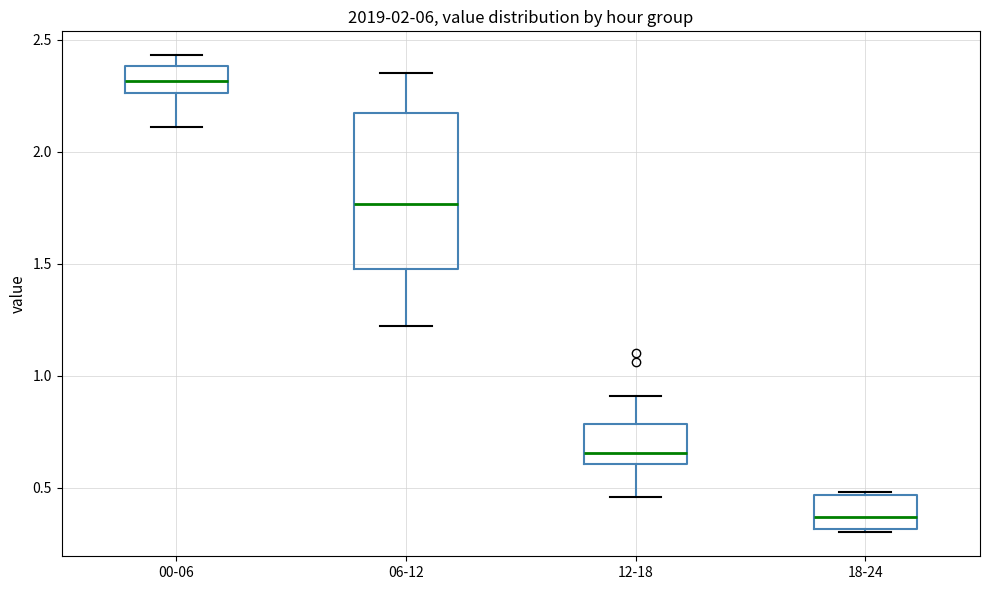

Which box has the highest median line?

00-06